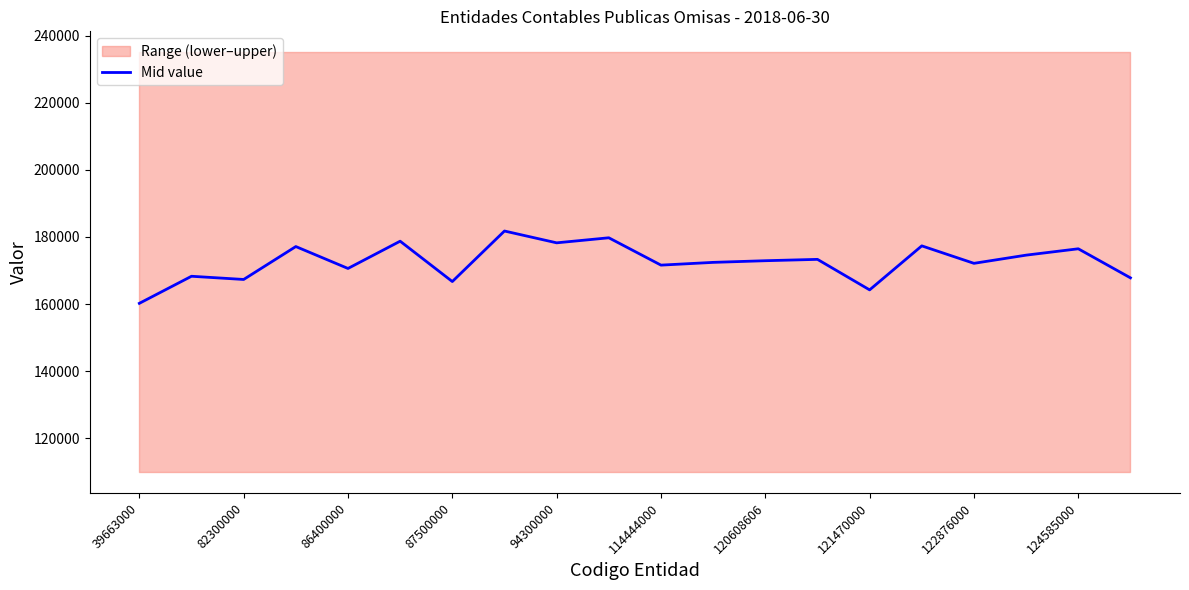

The value at 13 is 173332. True or false?

True